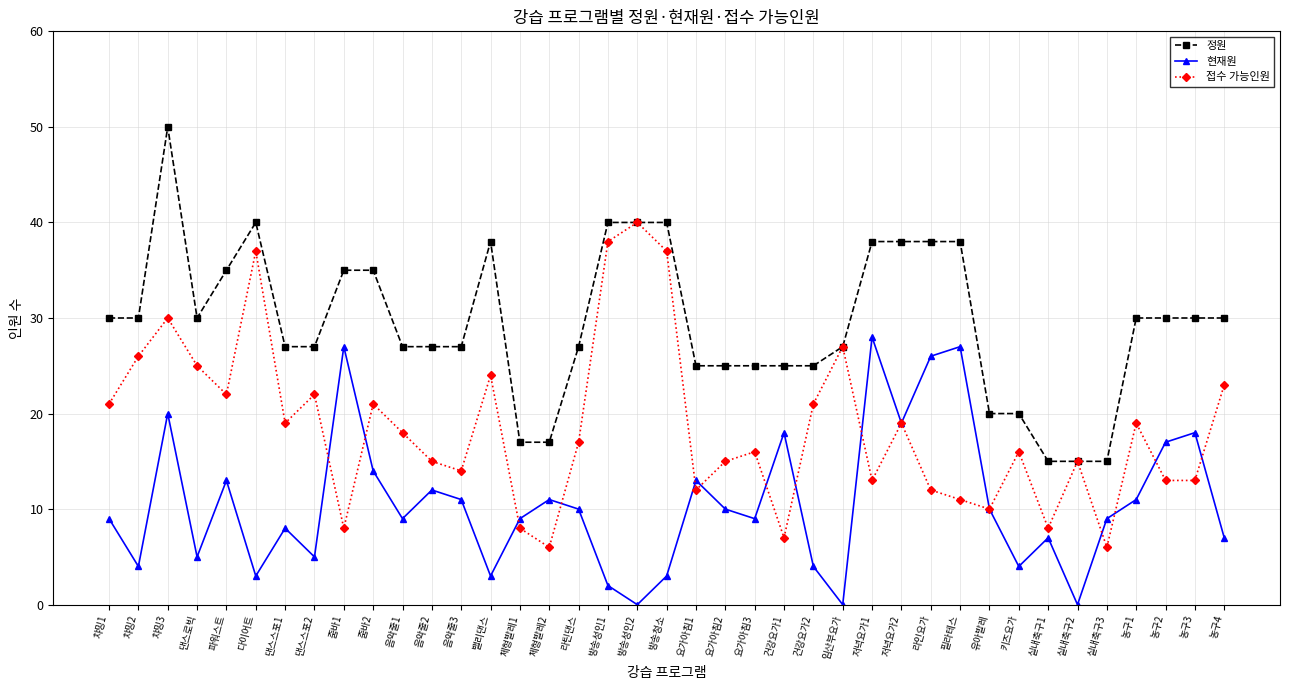

What is the value of the 현재원 point at the 38th from the left?

18